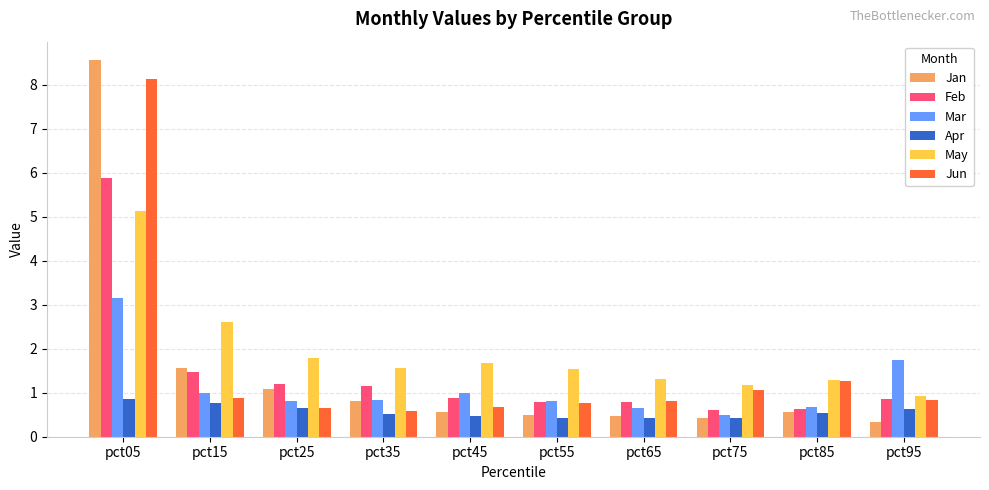

Rank the series by their maximum value, from highest to lowest.

Jan, Jun, Feb, May, Mar, Apr